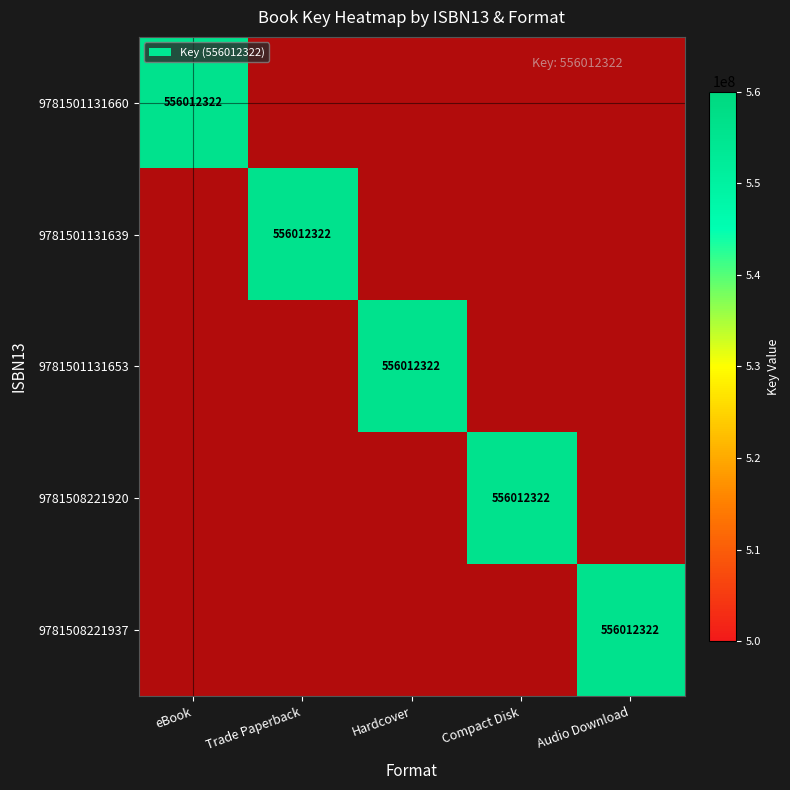

List the labels in order of 9781508221920 value, smallest first.

eBook, Trade Paperback, Hardcover, Compact Disk, Audio Download